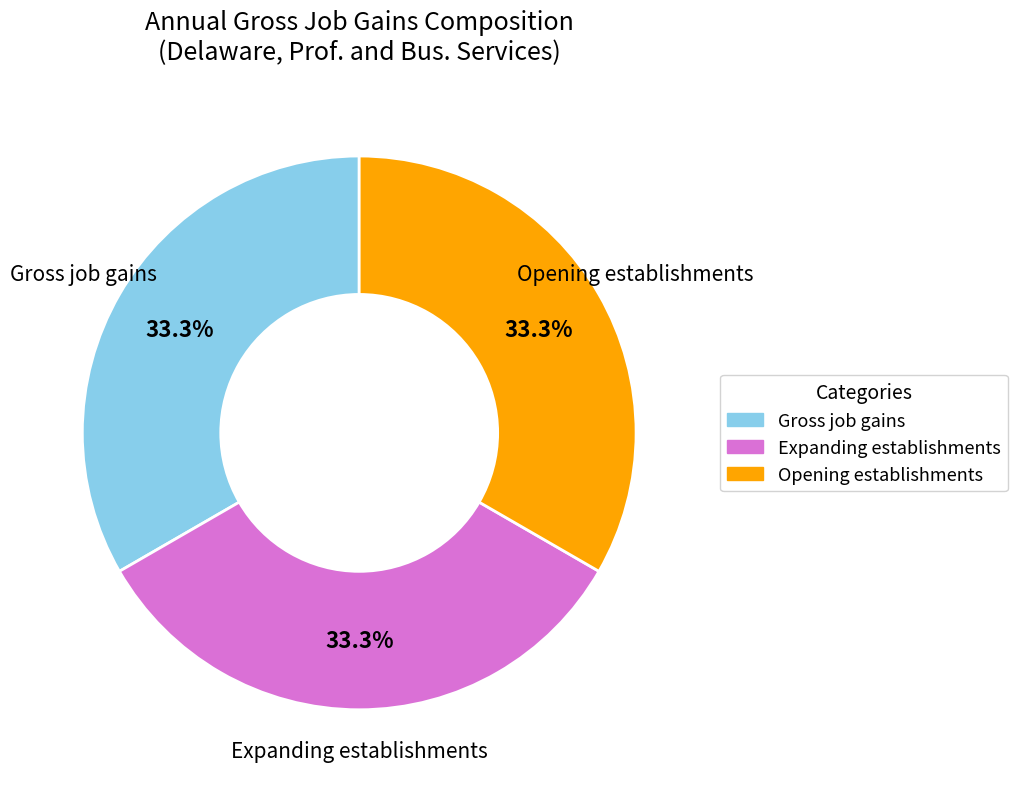

Is there a majority slice in this chart?

No